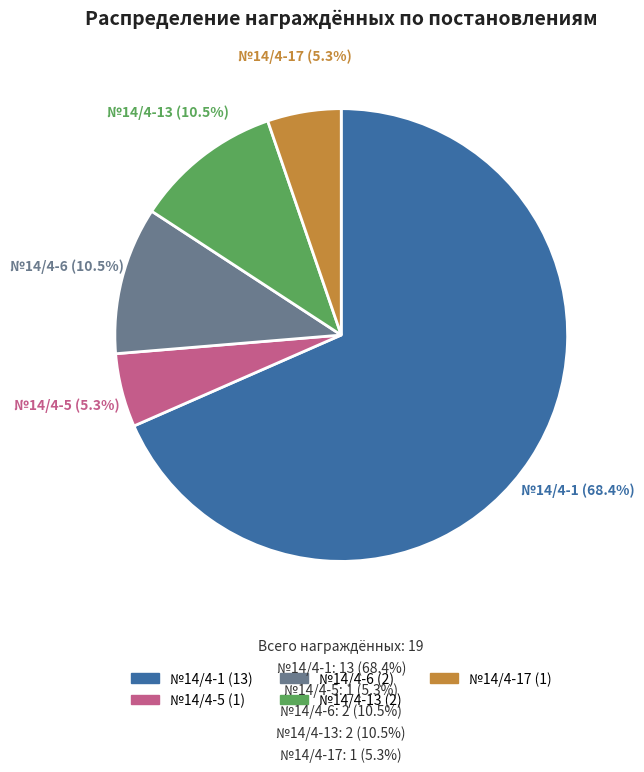

Which slice represents more than half of the pie?

№14/4-1 (13)